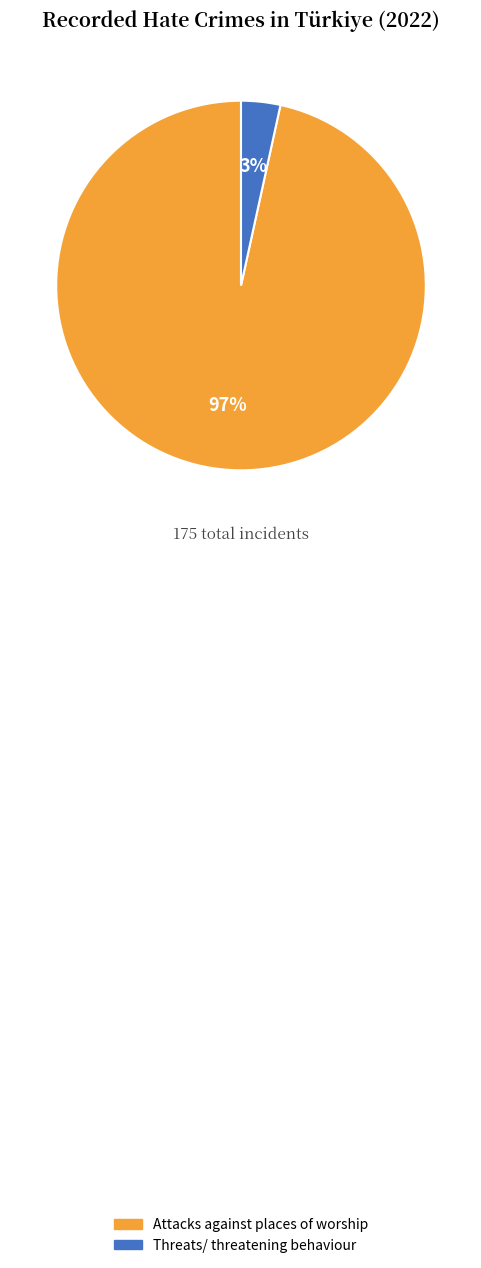

To the nearest percent, what is the combined percentage of Threats/ threatening behaviour and Attacks against places of worship?

100%